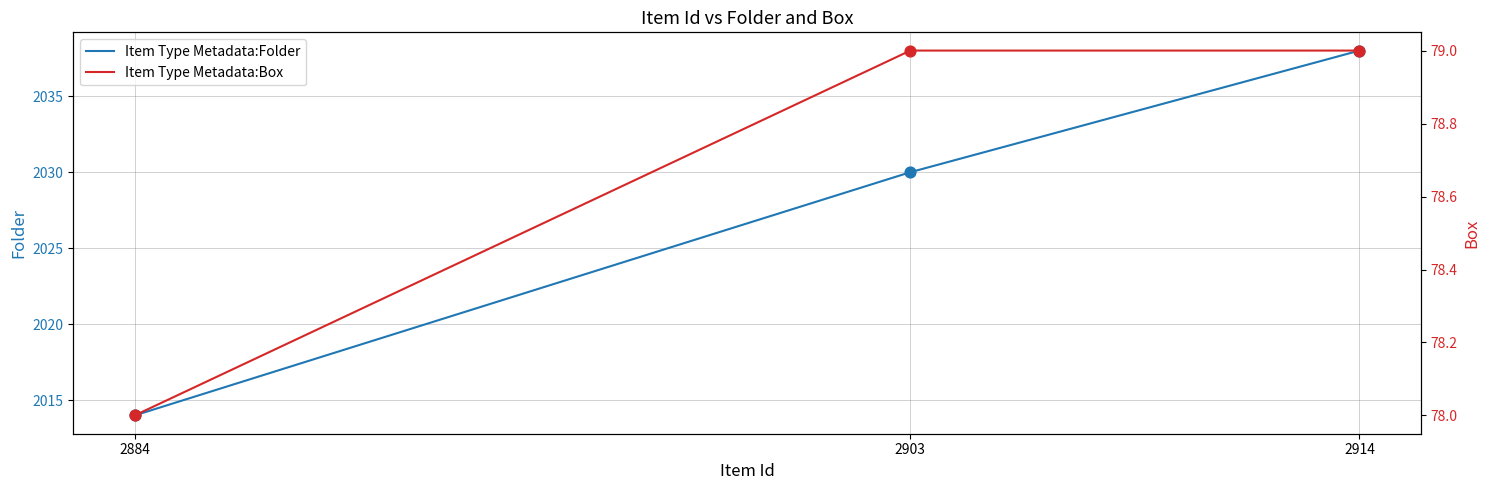

At which category is the sum across all series the highest?

2914